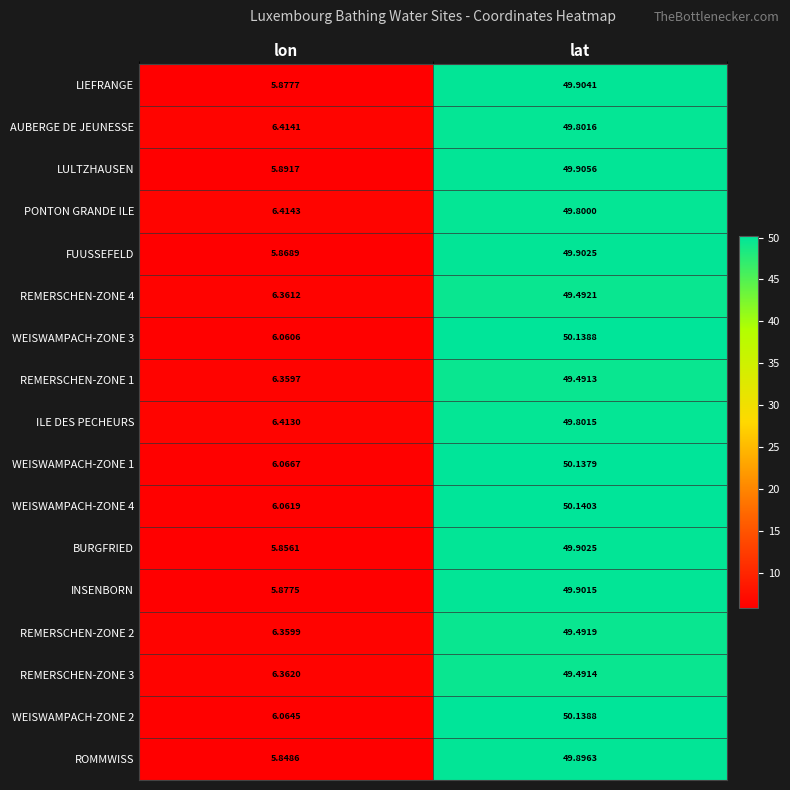

What is the total value across all series at lat?

847.3